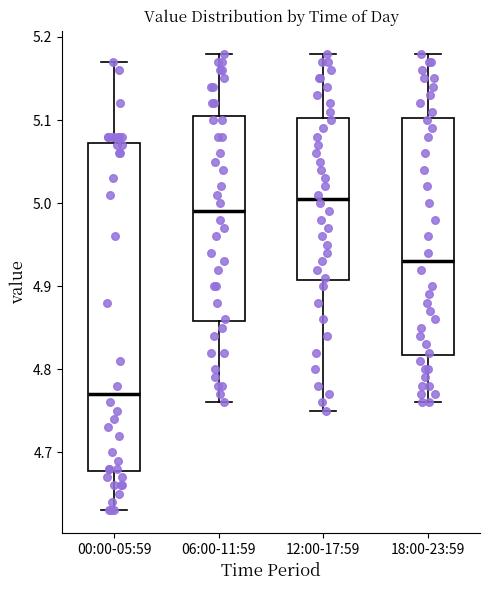

Reading left to right, read every box against the y-axis: the position of its median line, the range the box covers, and the ends of its whiskers. The values are not printed on the chart, so give them approximately, as read against the axis.

00:00-05:59: median 4.77, box 4.68 to 5.07, whiskers 4.63 to 5.17
06:00-11:59: median 4.99, box 4.86 to 5.11, whiskers 4.76 to 5.18
12:00-17:59: median 5.01, box 4.91 to 5.10, whiskers 4.75 to 5.18
18:00-23:59: median 4.93, box 4.82 to 5.10, whiskers 4.76 to 5.18